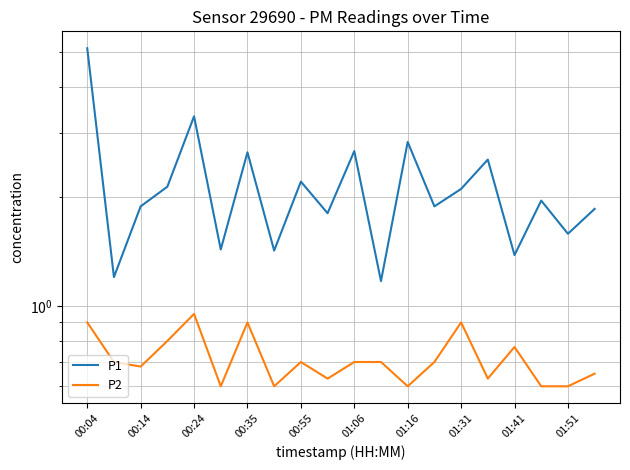

Which series has the widest spread of values?

P1